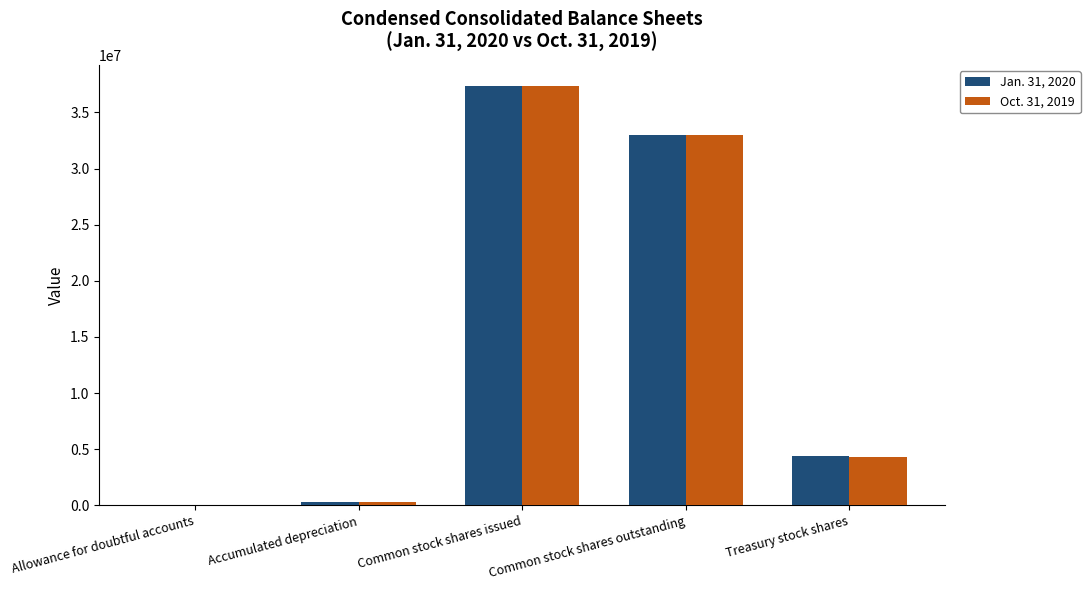

Is it true that Jan. 31, 2020 equals 25169039 at Common stock shares issued?

False